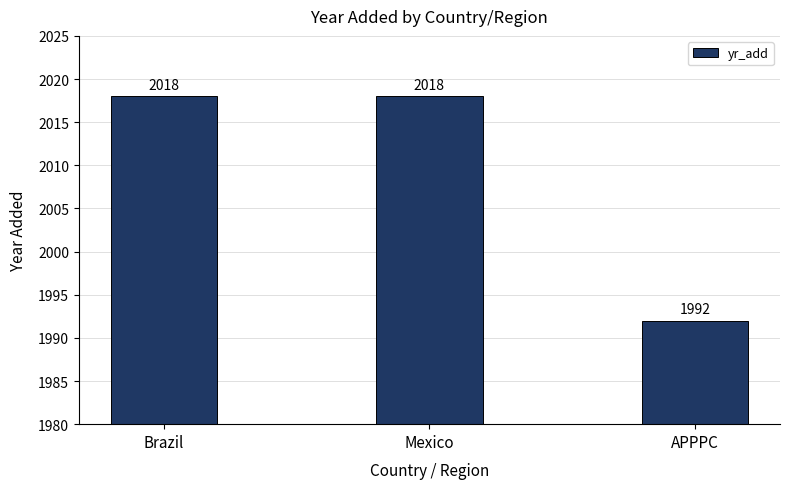

What position from the right is APPPC?

1